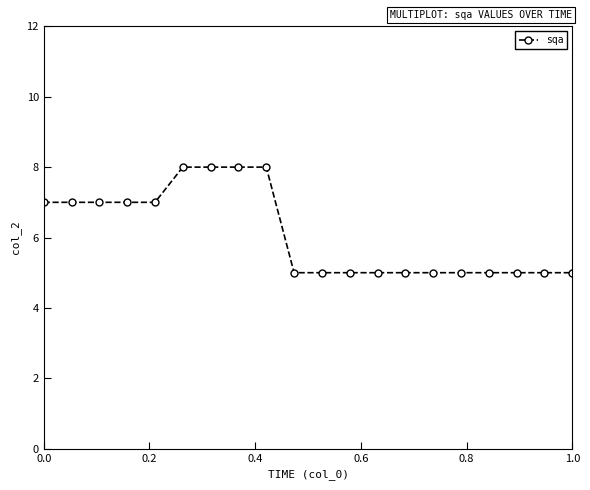

What is the value of the 9th point from the left?

8